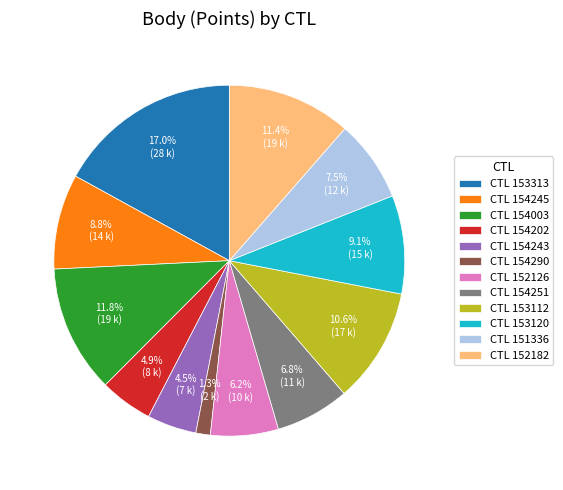

Between CTL 153112 and CTL 154290, which is larger?

CTL 153112